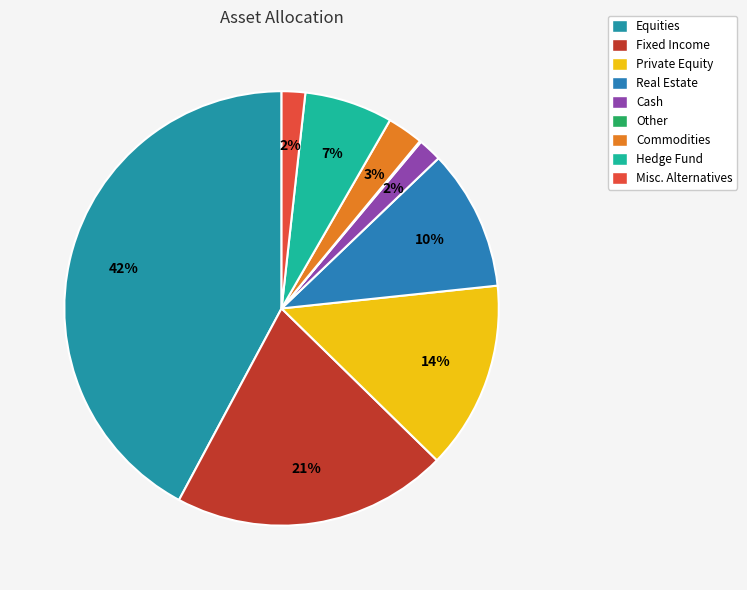

What percentage is the Misc. Alternatives slice, to the nearest percent?

2%